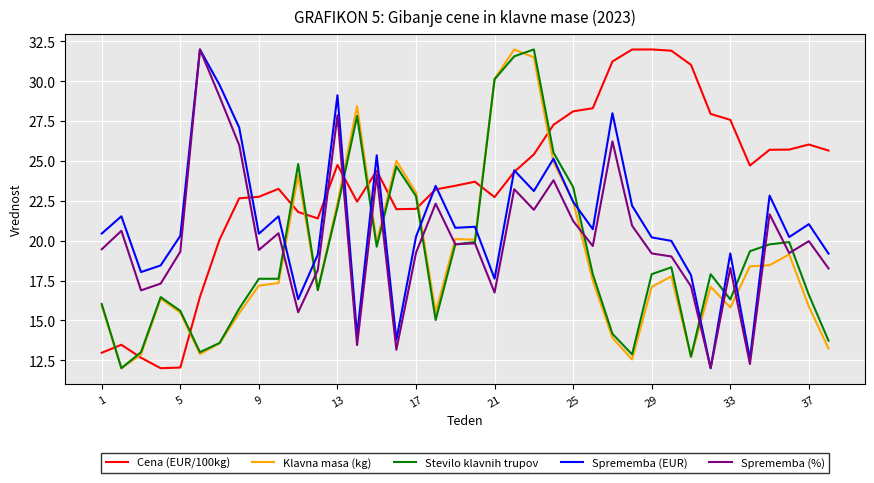

Which series ends up on top after the final intersection of Cena (EUR/100kg) and Stevilo klavnih trupov?

Cena (EUR/100kg)